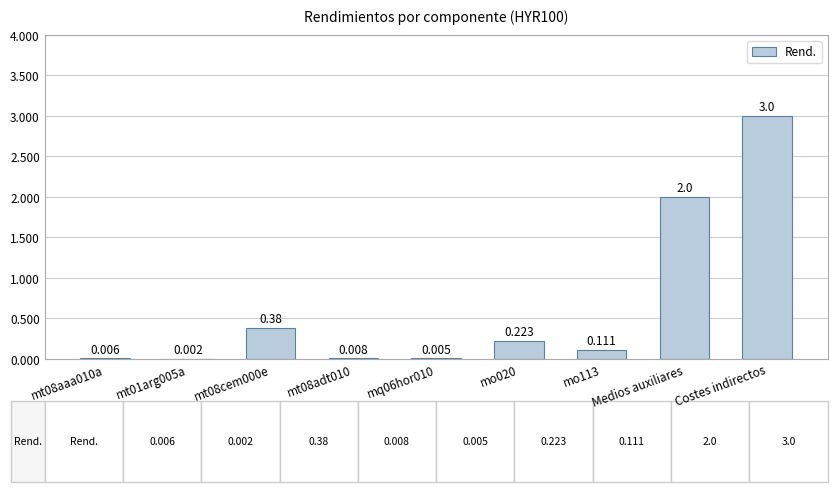

Between mt01arg005a and mo020, which is larger?

mo020